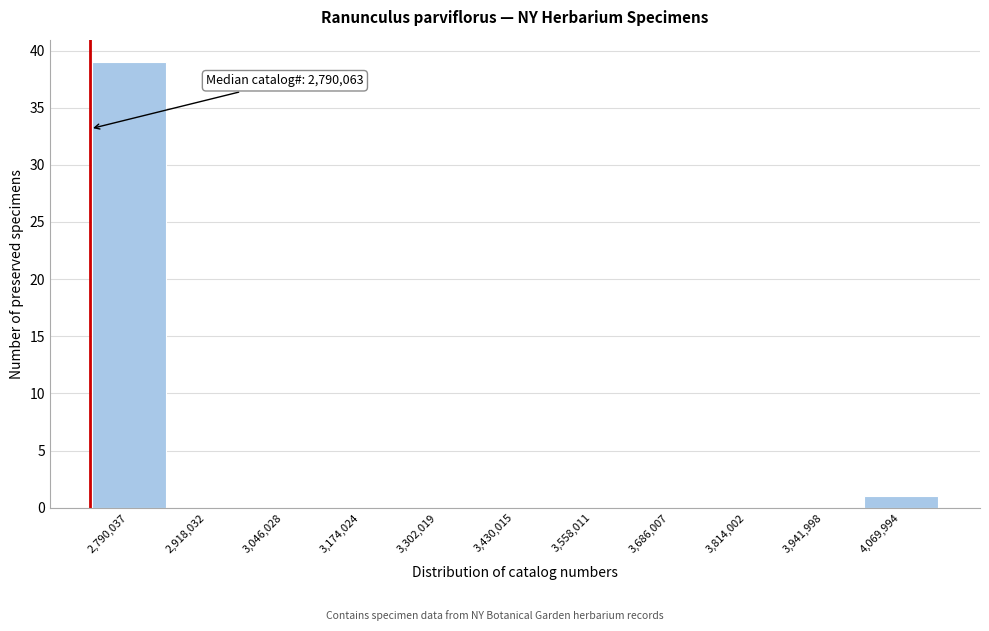

Reading left to right, transcribe all the data shown in this chart.

2,790,037=39	2,918,032=0	3,046,028=0	3,174,024=0	3,302,019=0	3,430,015=0	3,558,011=0	3,686,007=0	3,814,002=0	3,941,998=0	4,069,994=1